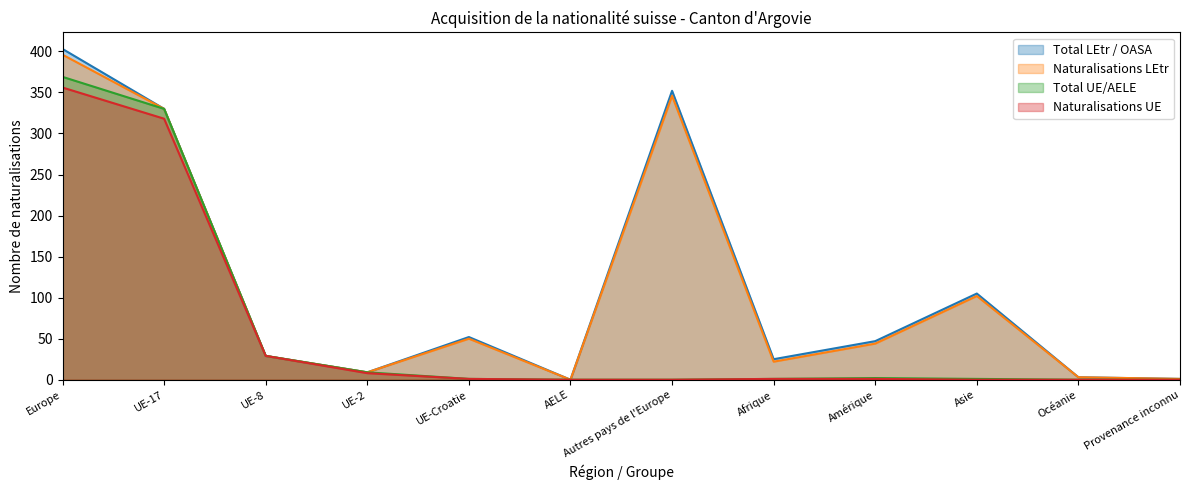

True or false: Total LEtr / OASA and Total UE/AELE intersect in this chart.

False